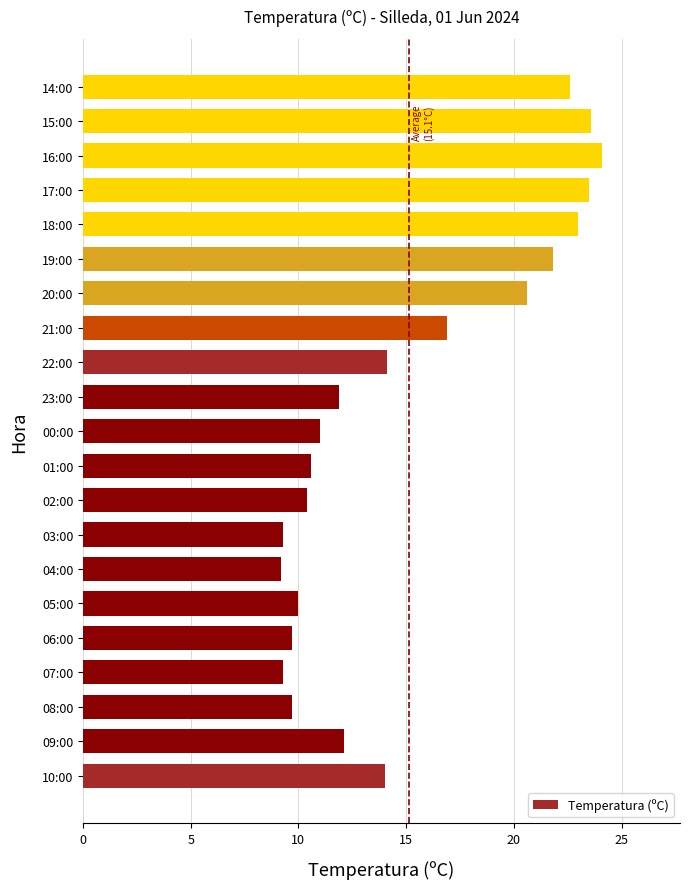

What is the difference between the second highest and minimum values?

14.4